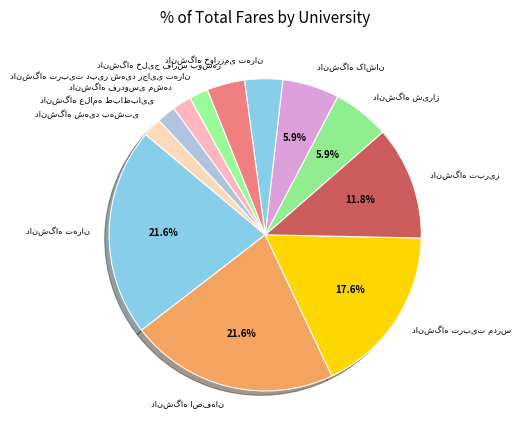

Does any single category account for the majority?

No